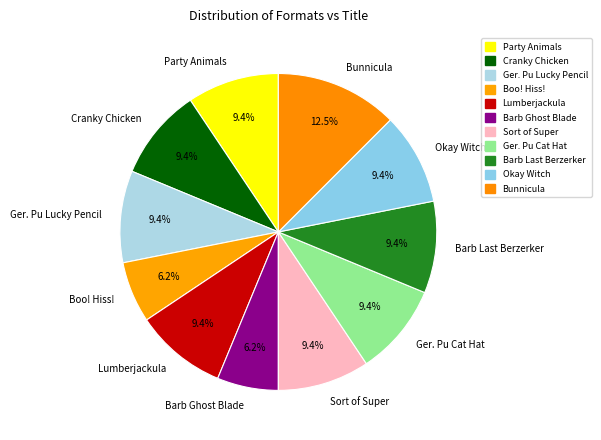

Which slice is the largest?

Bunnicula